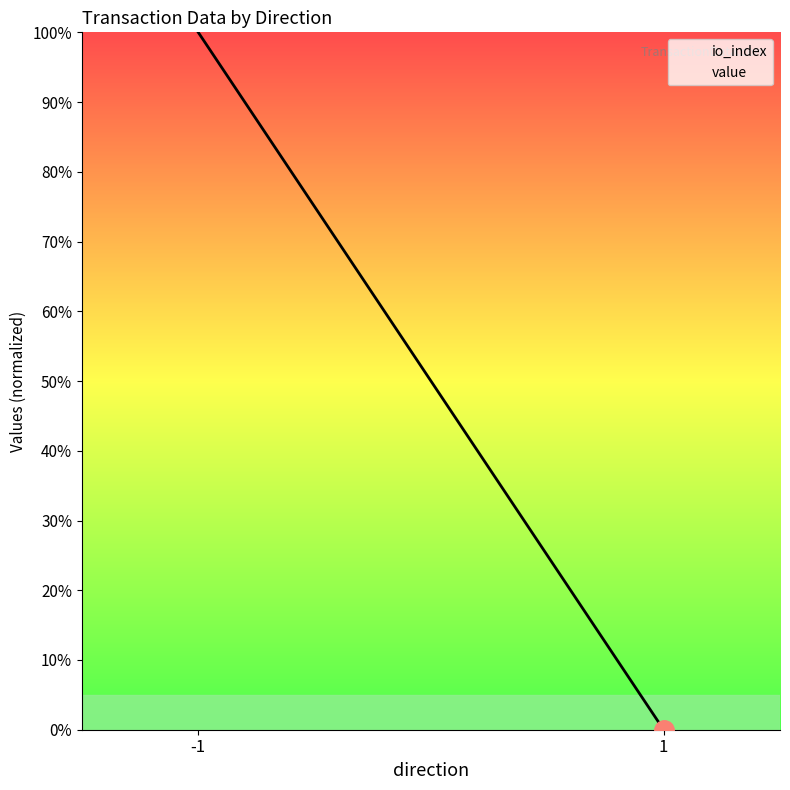

What is the average value of the io_index series?

50.0